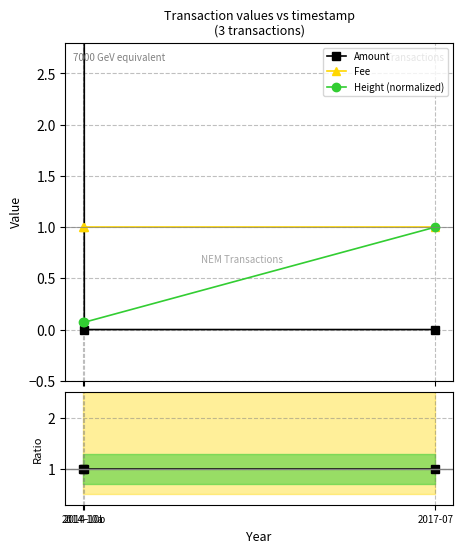

What position from the right is 2014-10b?

2